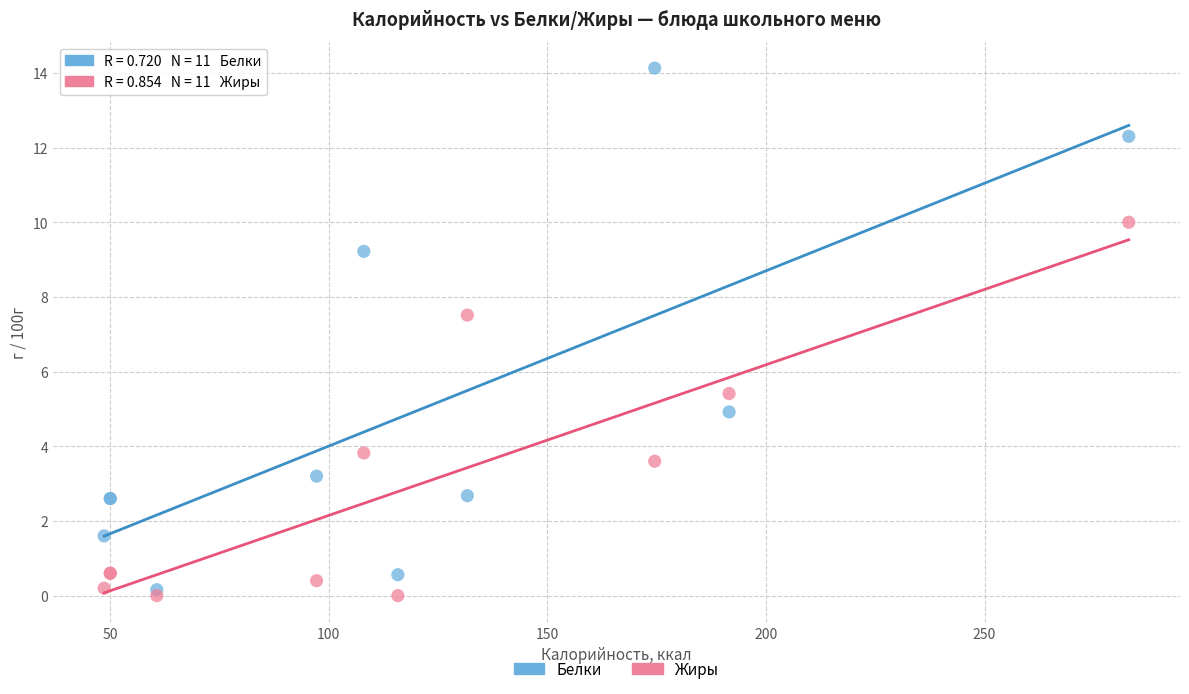

What are all the series names shown in the legend?

Белки, Жиры